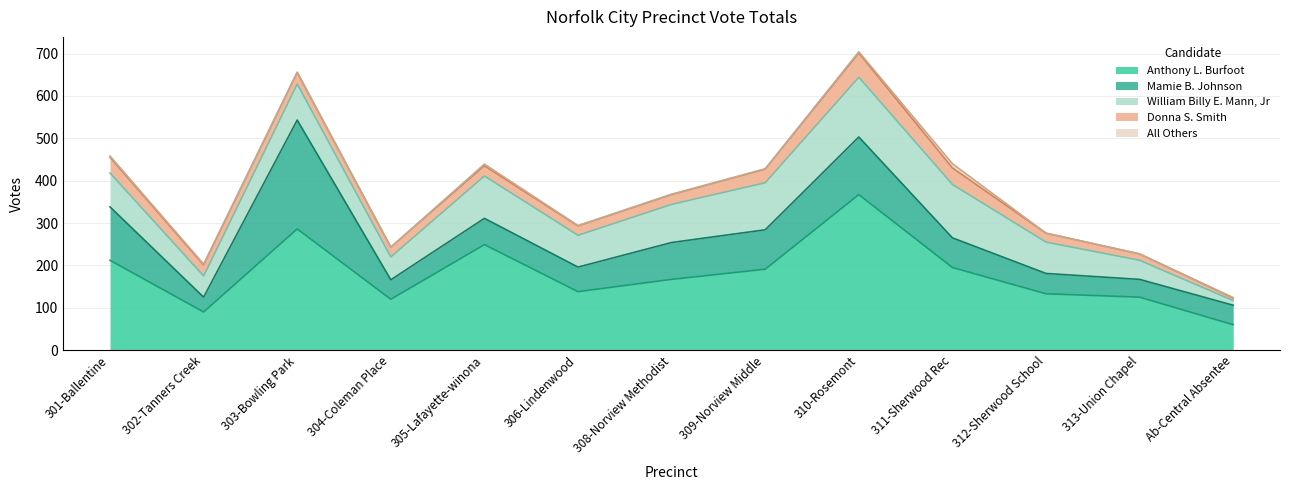

What is the label of the 2nd point from the right?

313-Union Chapel